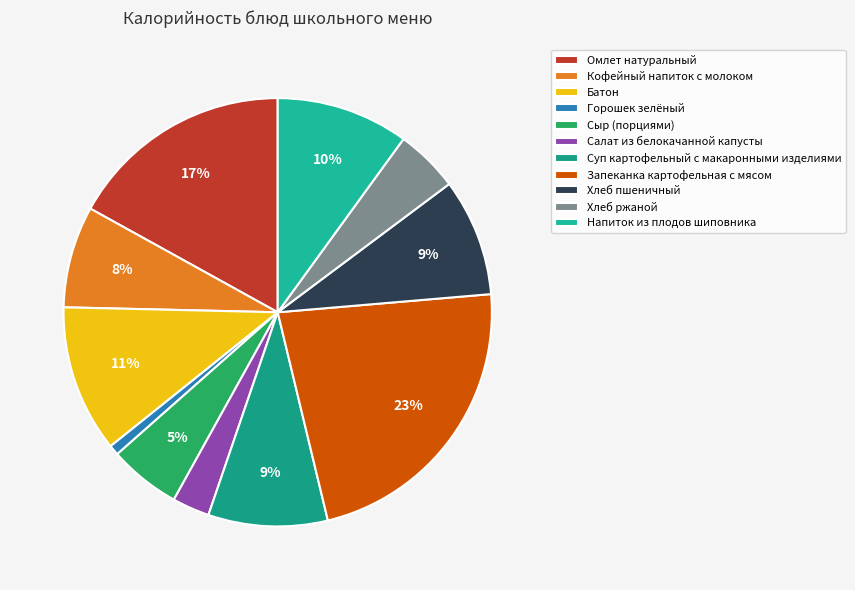

The Хлеб ржаной slice represents 19% of the pie. True or false?

False